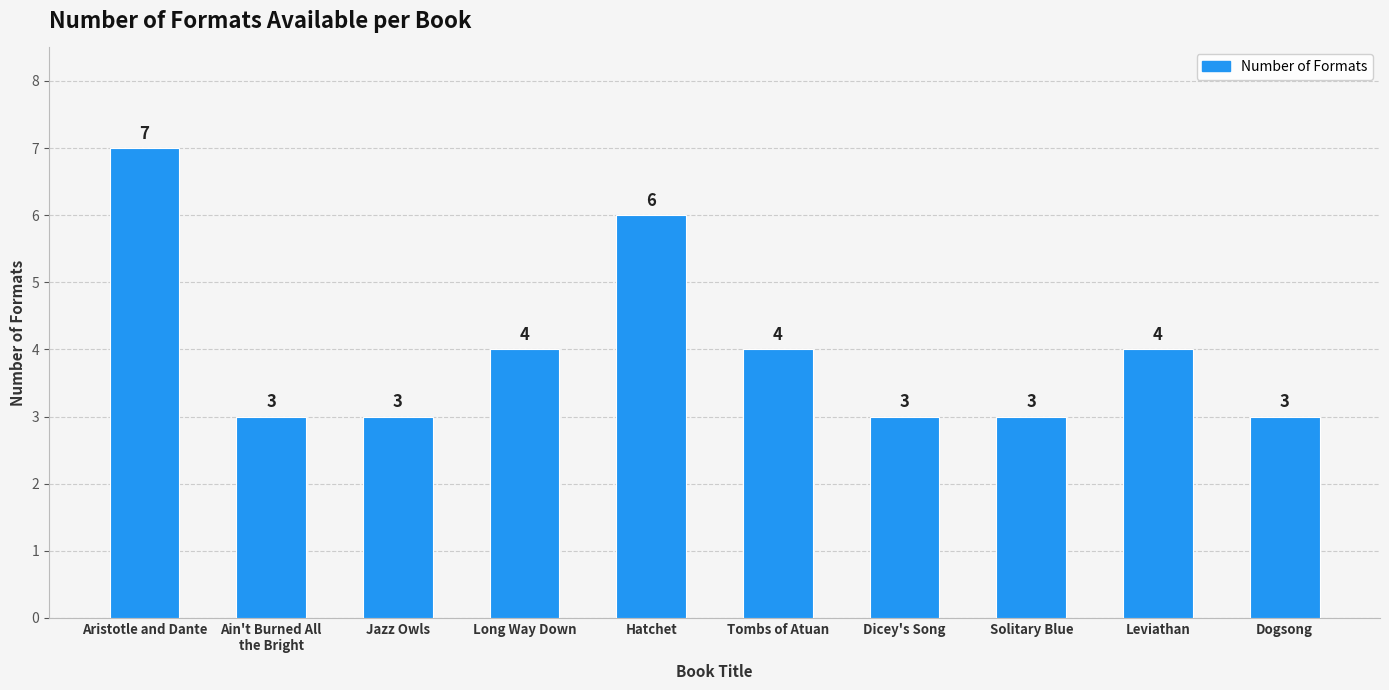

What is the ratio of the value at Aristotle and Dante to the value at Jazz Owls?

2.3